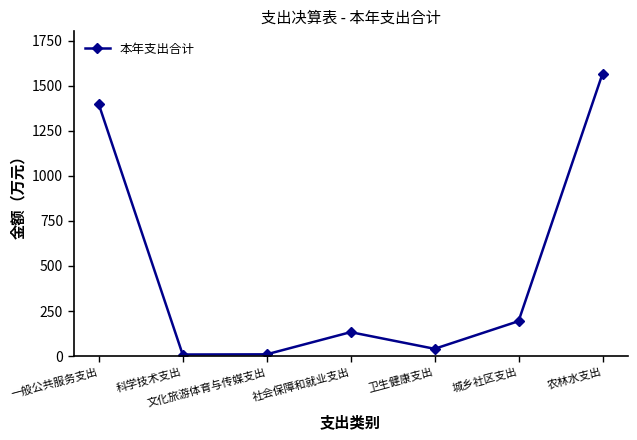

True or false: the data shows 9.0 at 科学技术支出.

True